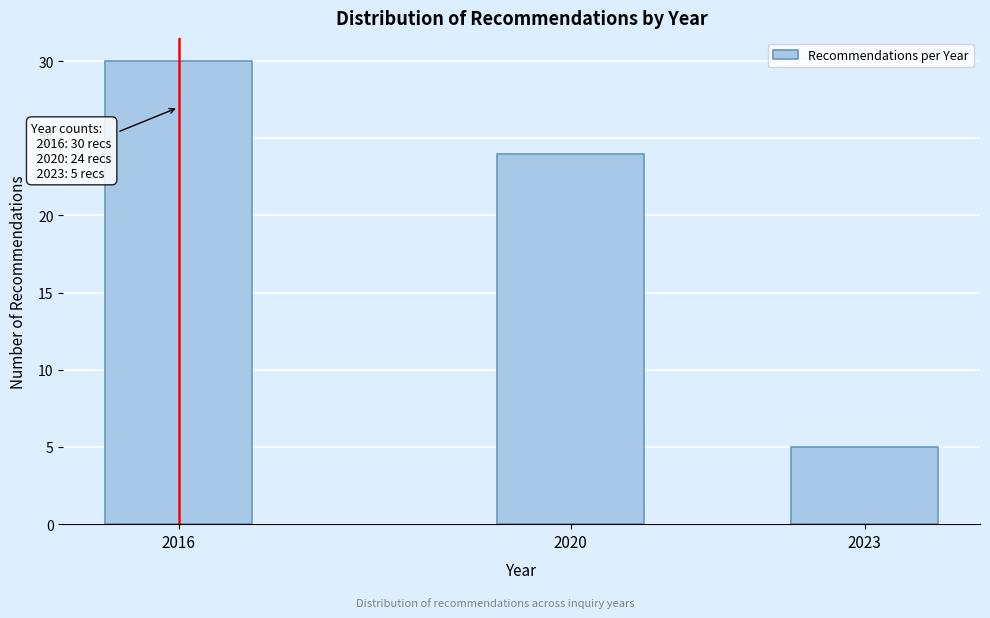

Reading left to right, list all the values displayed in this chart.

30	24	5